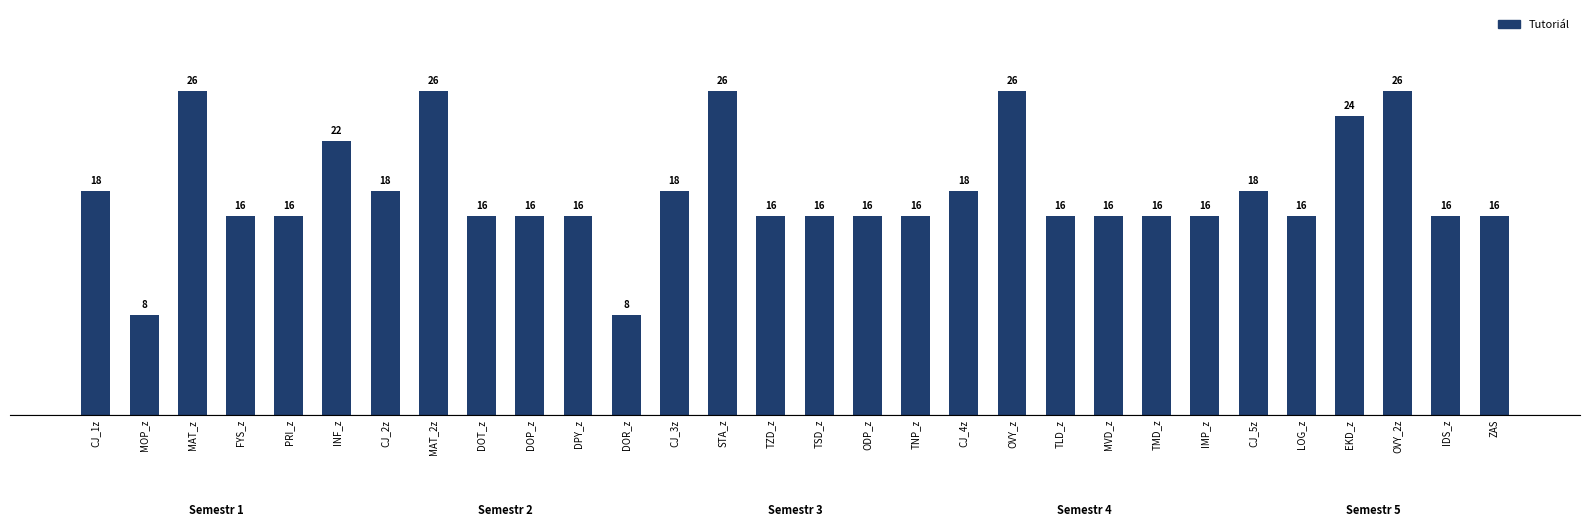

What is the label of the 24th bar from the left?

IMP_z